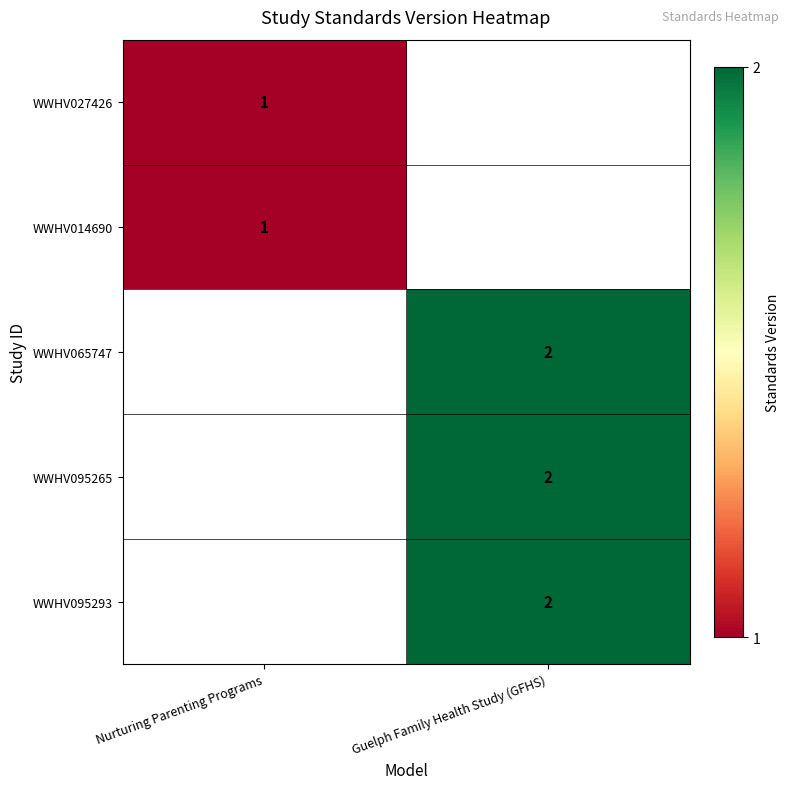

The value of WWHV027426 at Nurturing Parenting Programs is 2. True or false?

False